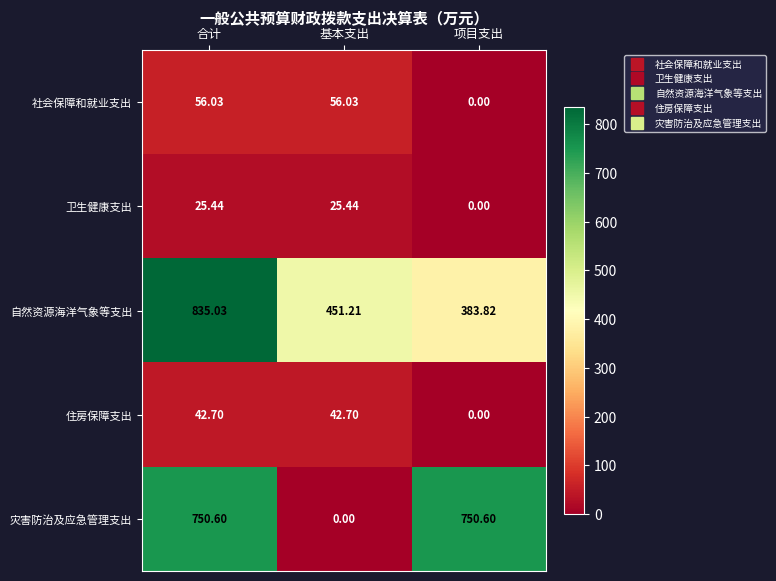

Which series has the widest spread of values?

灾害防治及应急管理支出